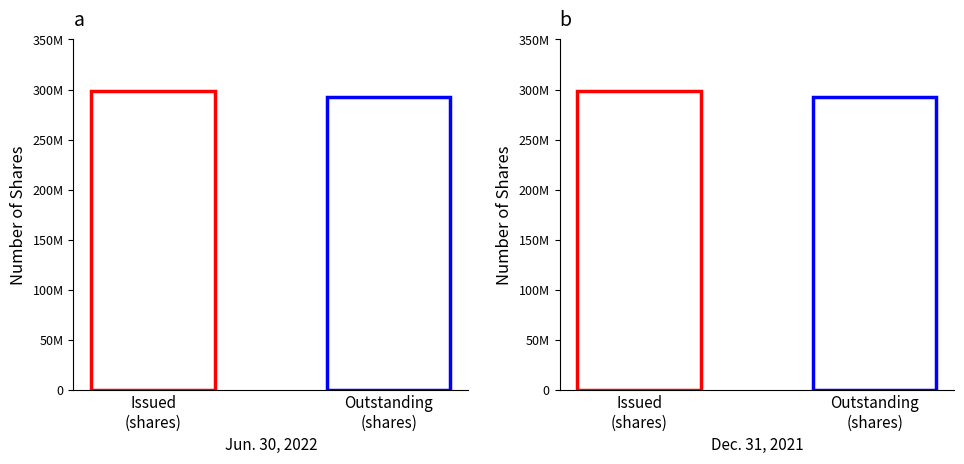

Count the number of categories in the chart.

2